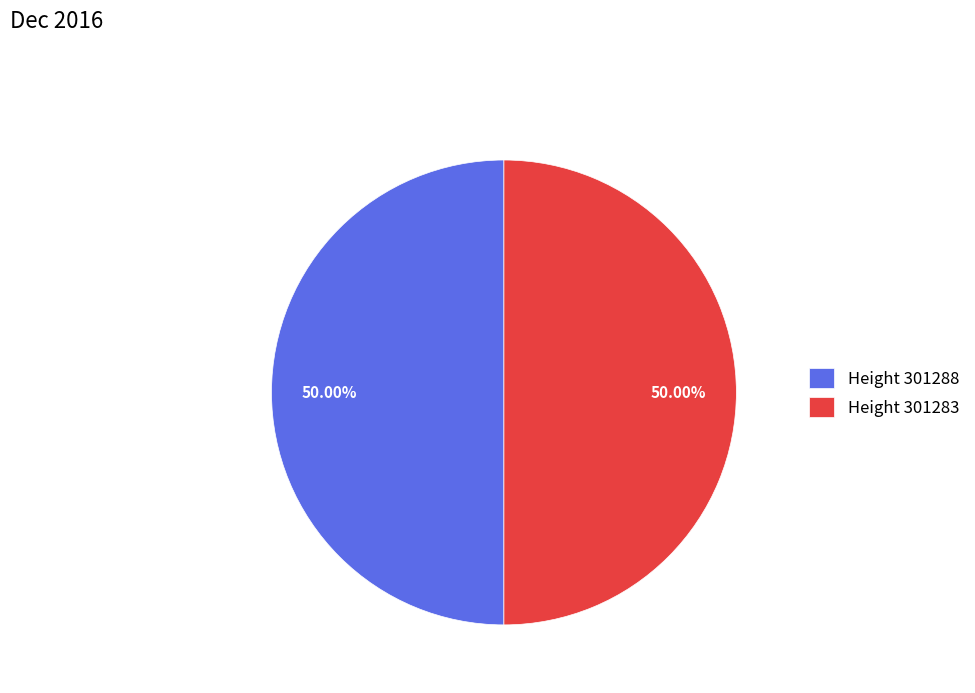

Approximately how many times larger is the value at Height 301283 compared to Height 301288?

1.0